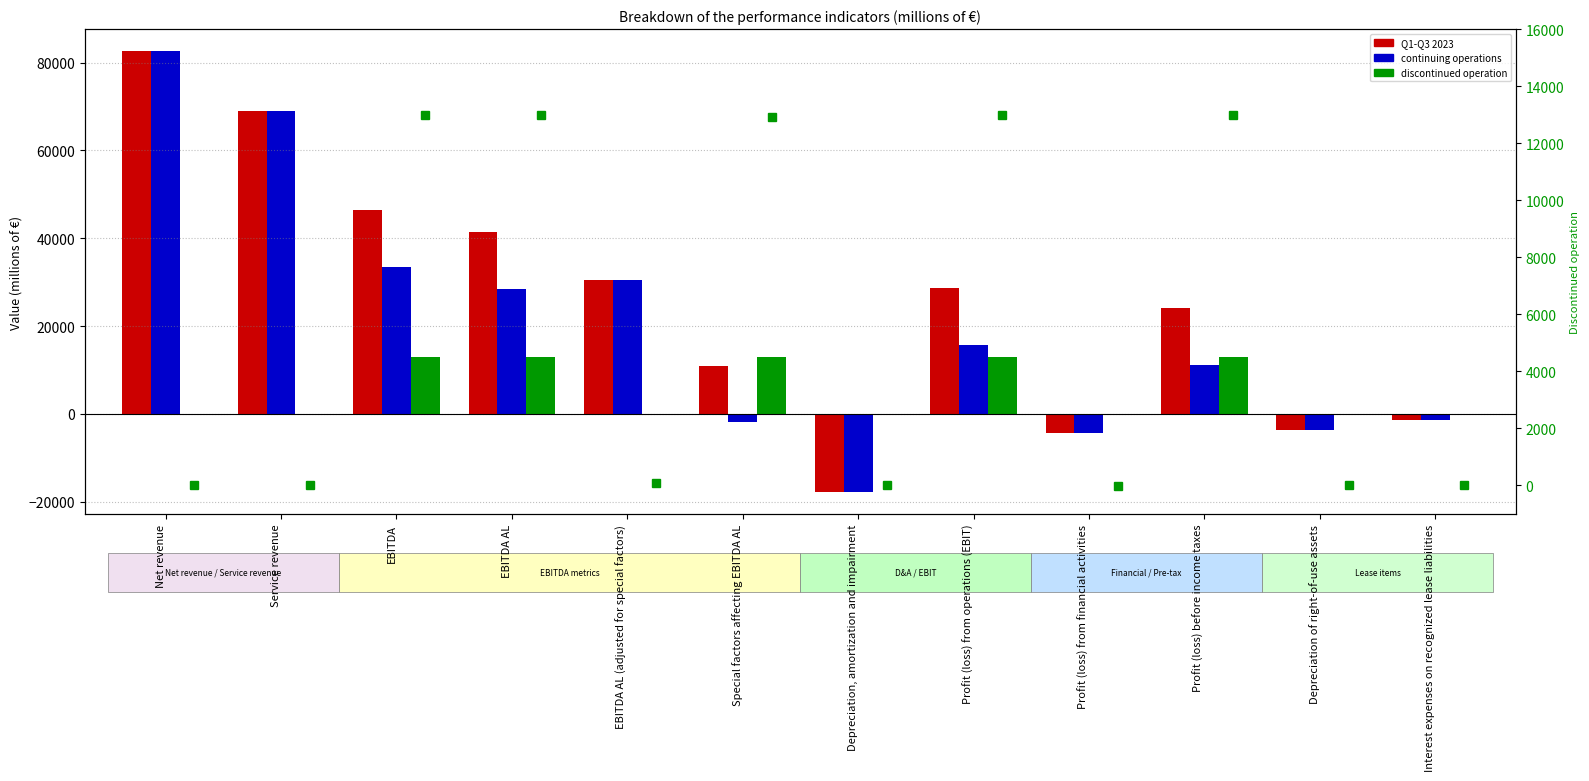

What value does the continuing operations series have at EBITDA AL, to the nearest 100?

28500